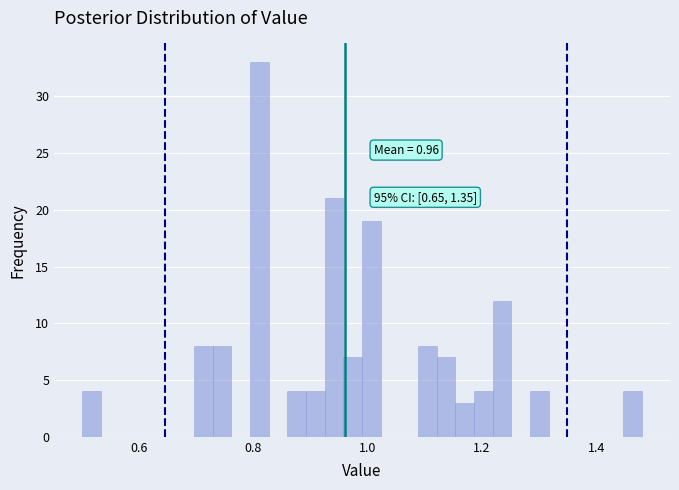

Around what value on the x-axis is the tallest bar? Give the approximate position of its centre, as read against the axis.

0.82